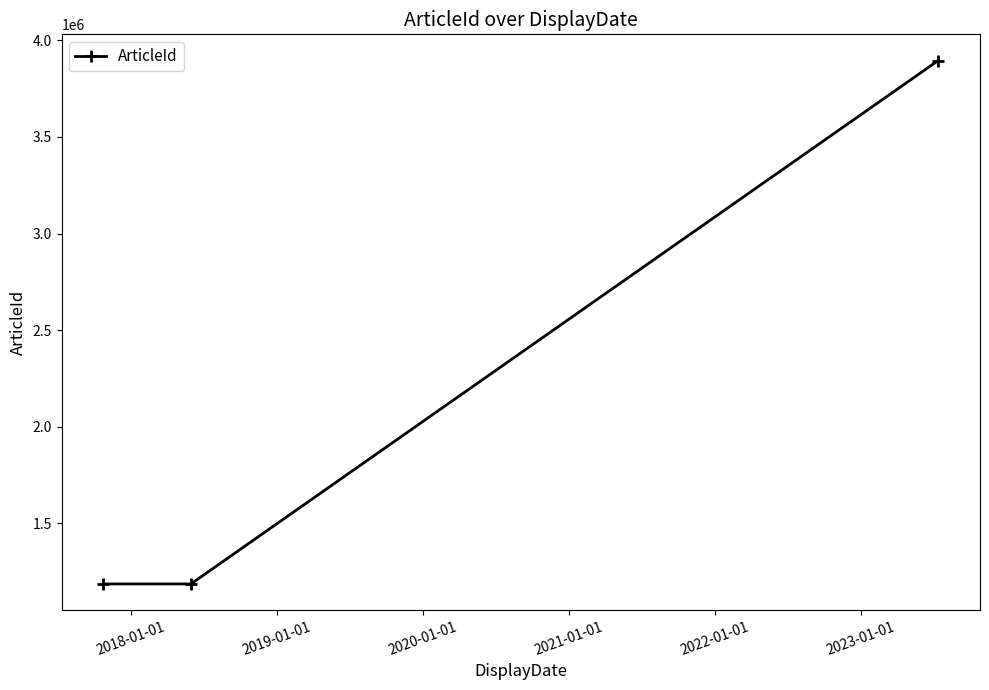

What is the difference between the maximum and minimum values?

2708214